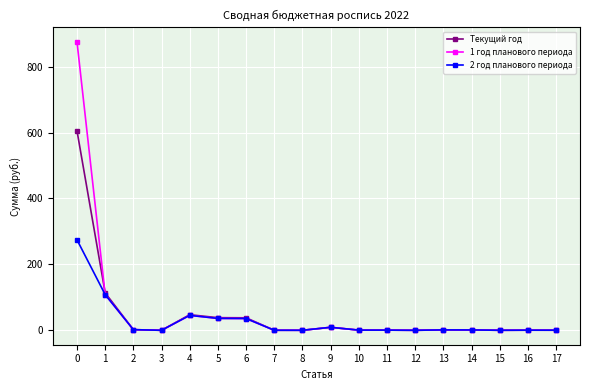

True or false: Текущий год has more than 1 points higher than both neighbors.

True